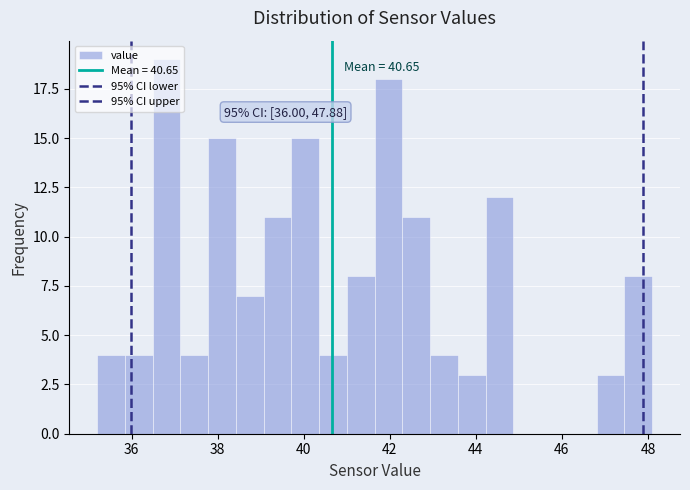

Read against the x-axis, roughly where is the centre of the tallest bar?

36.8